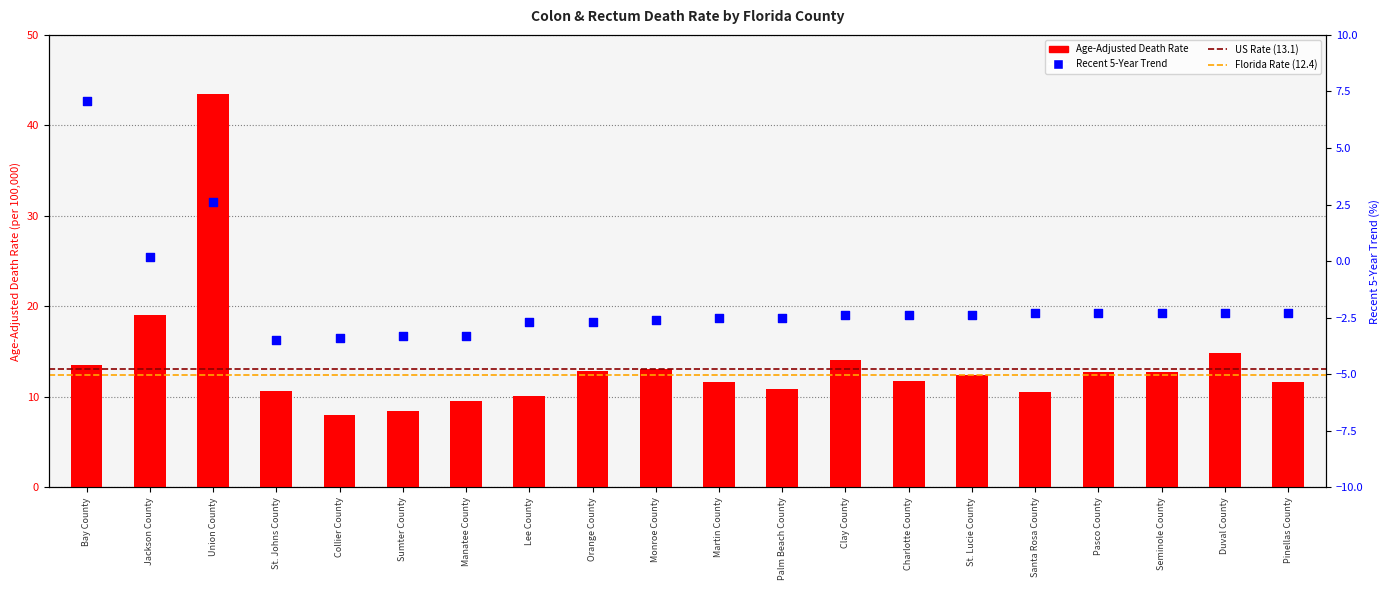

At how many categories does at least one series exceed 9?

18